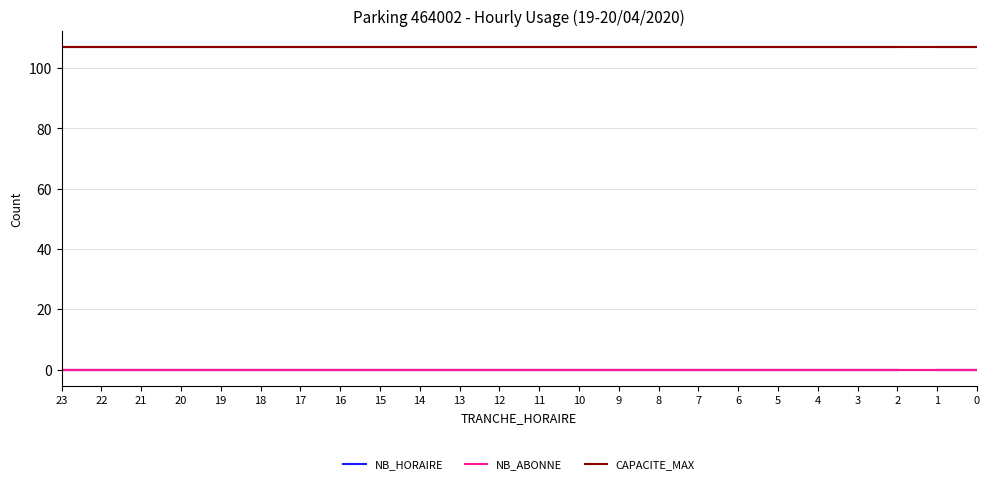

Is this an area chart (filled region under the line)?

No